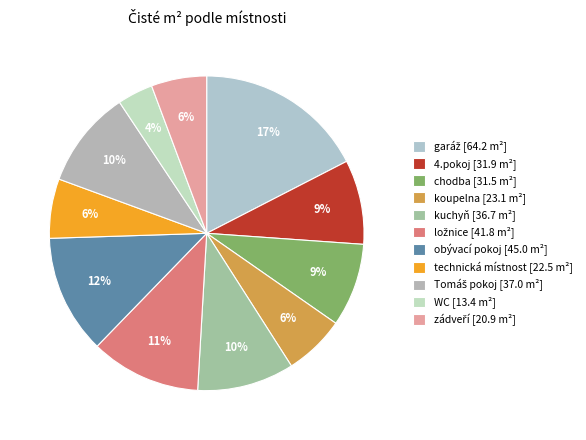

Which category has the smallest portion of the pie?

WC